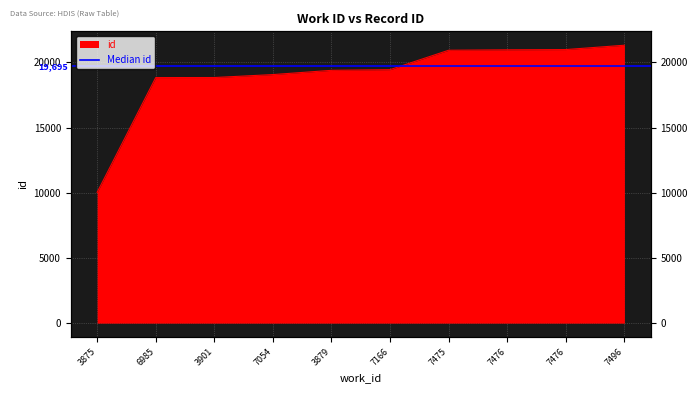

What is the label of the 5th point from the left?

3879